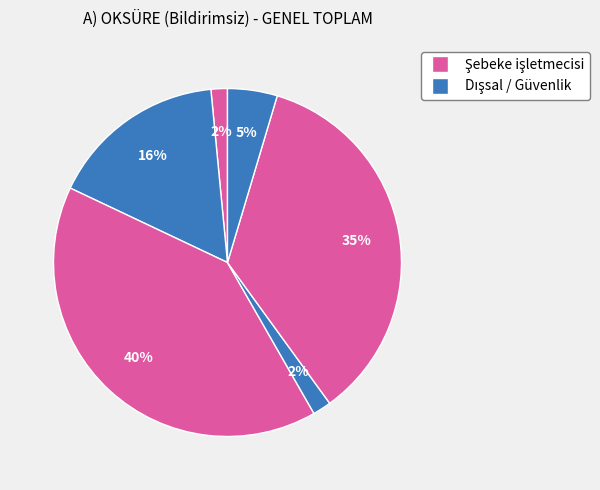

How many slices are in this pie chart?

6